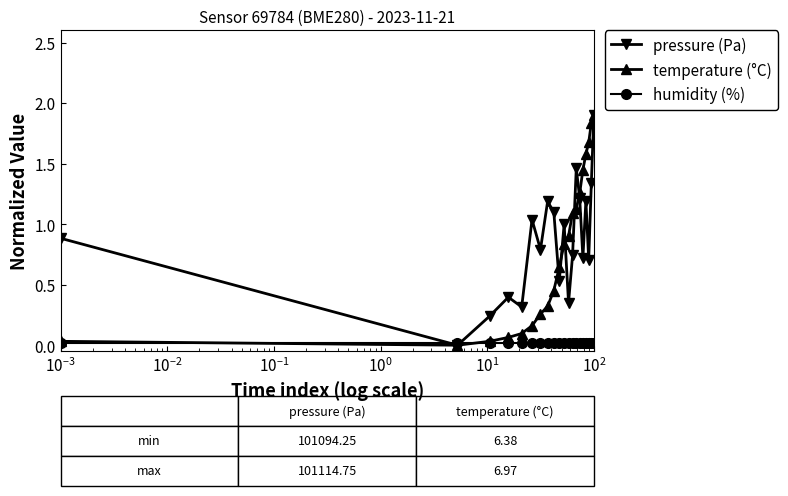

True or false: pressure (Pa) has more than 1 interior local peaks.

True